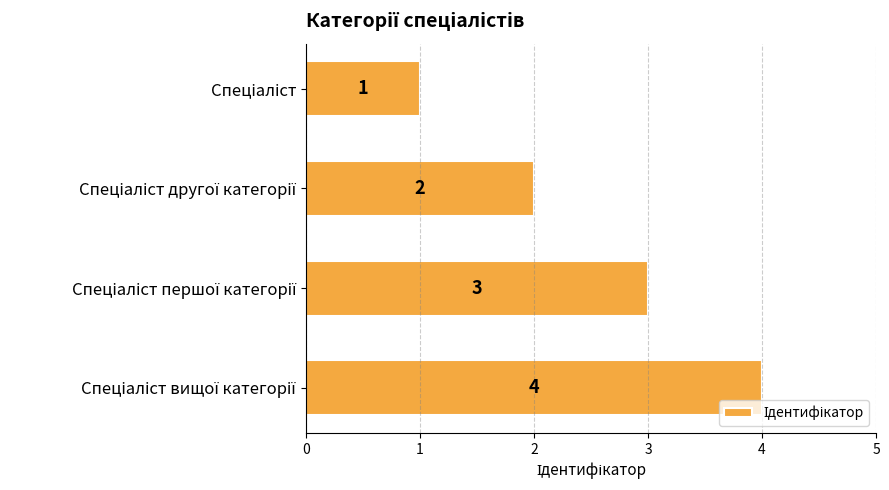

How many values are between 2 and 4?

3